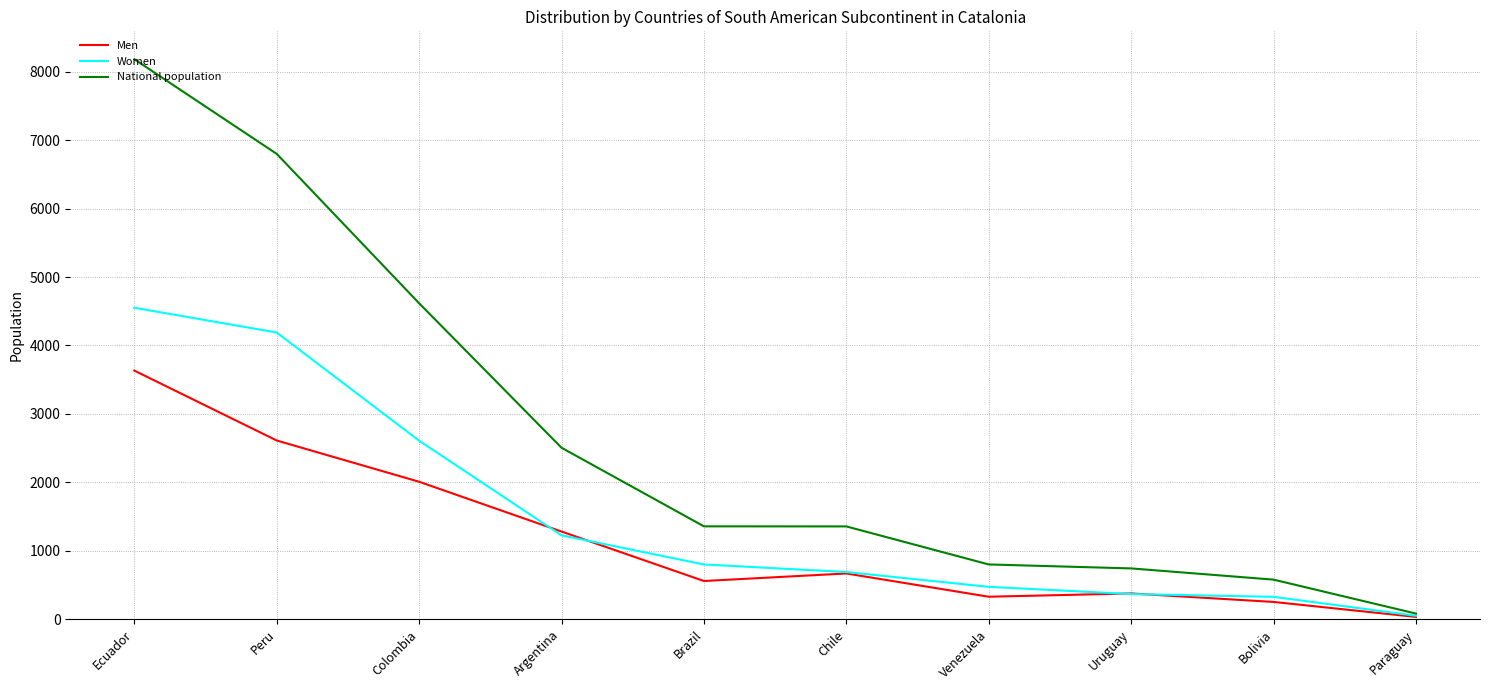

Which series has the largest total across all categories?

National population